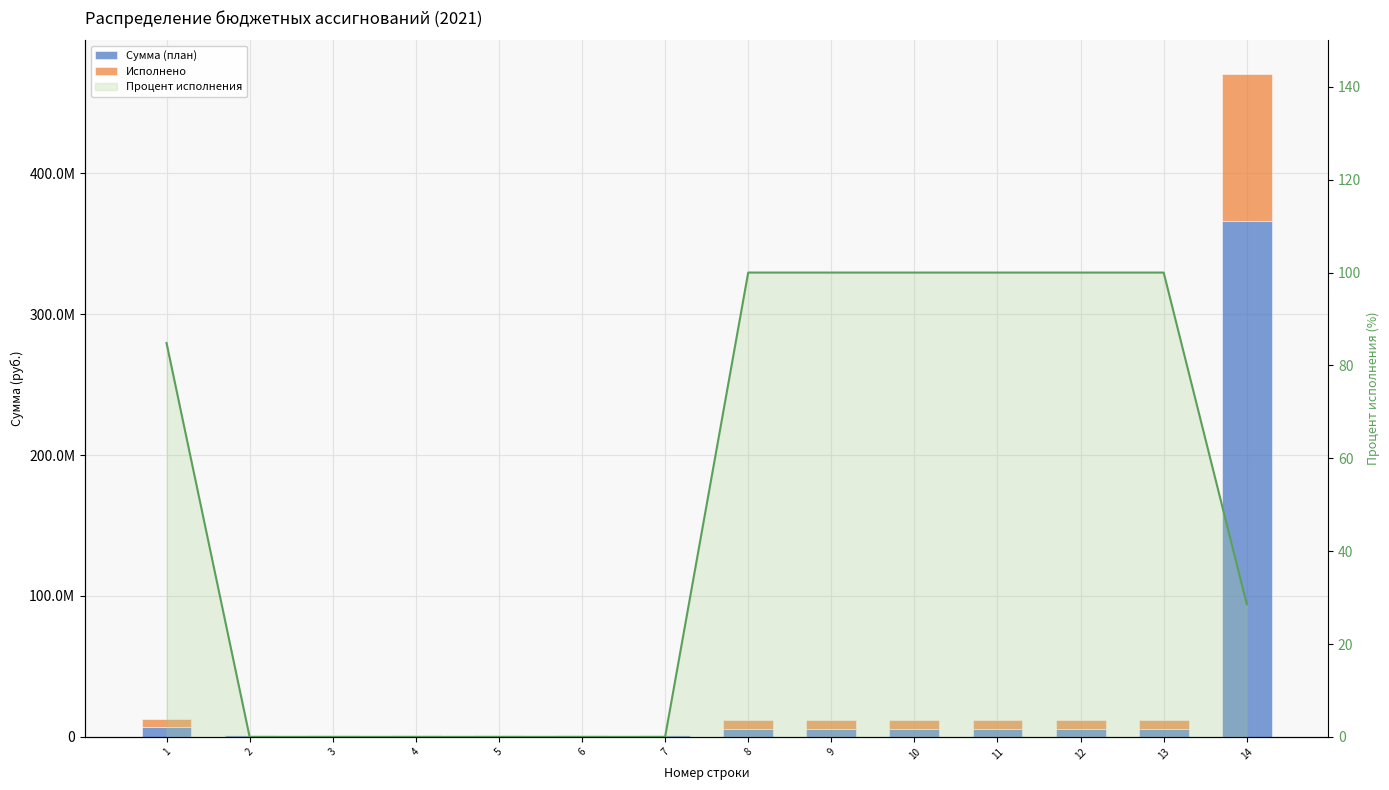

Where is Процент исполнения (линия) nearest to the value 50?

14